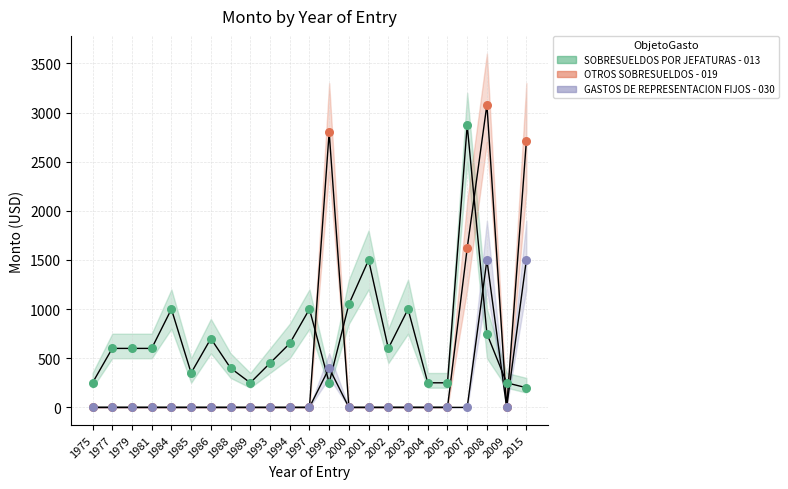

What are all the series names shown in the legend?

SOBRESUELDOS POR JEFATURAS - 013, OTROS SOBRESUELDOS - 019, GASTOS DE REPRESENTACION FIJOS - 030